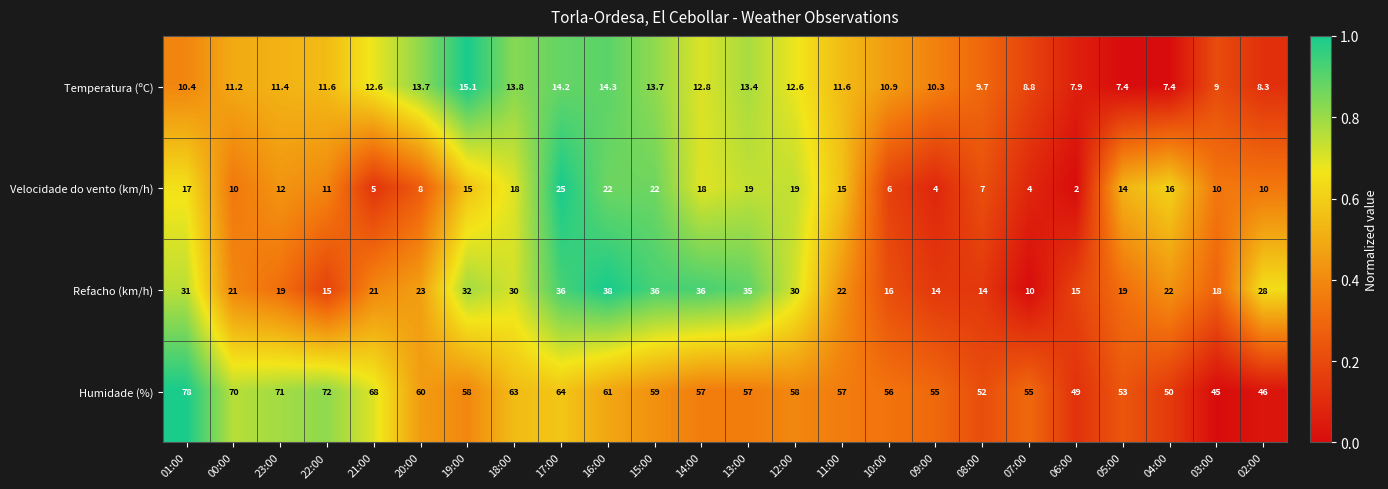

Which series has the widest spread of values?

Humidade (%)